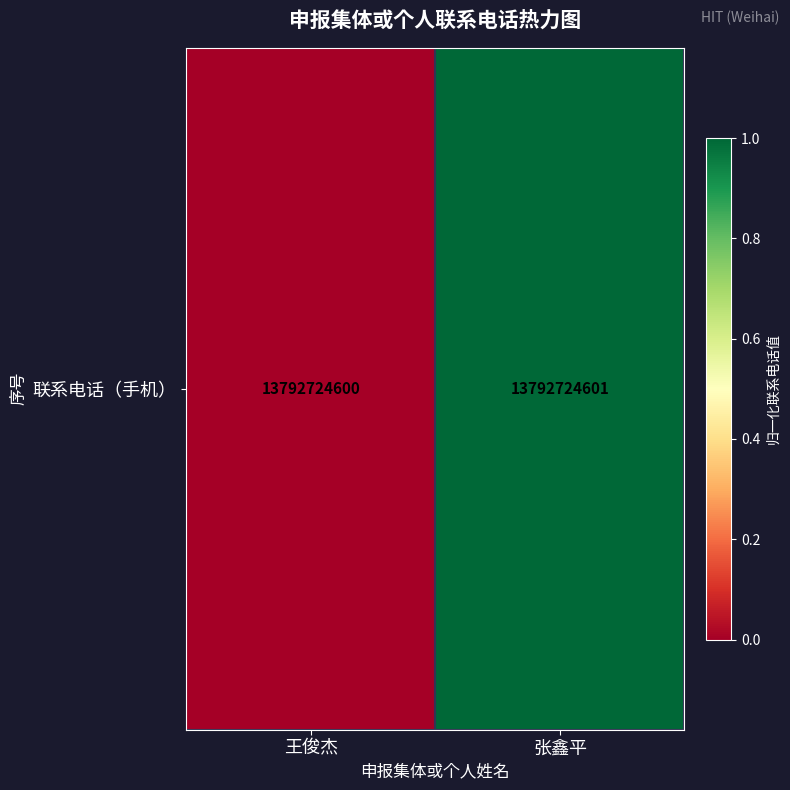

How many series are shown in this chart?

1